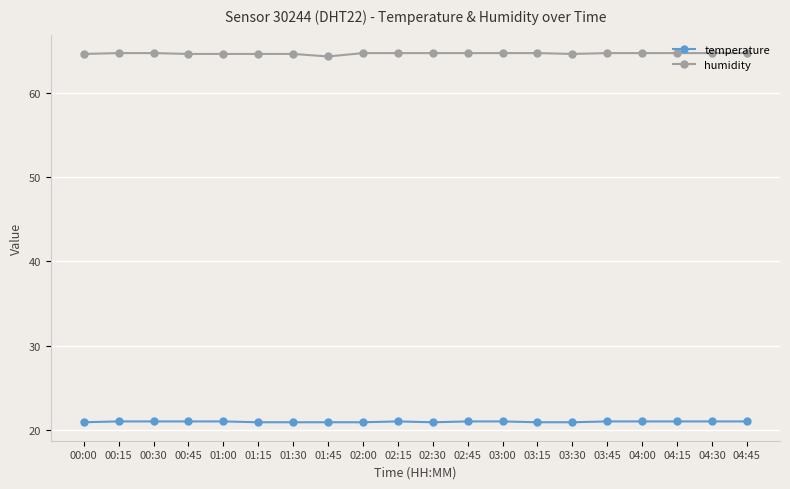

What is the maximum value for temperature?

21.0